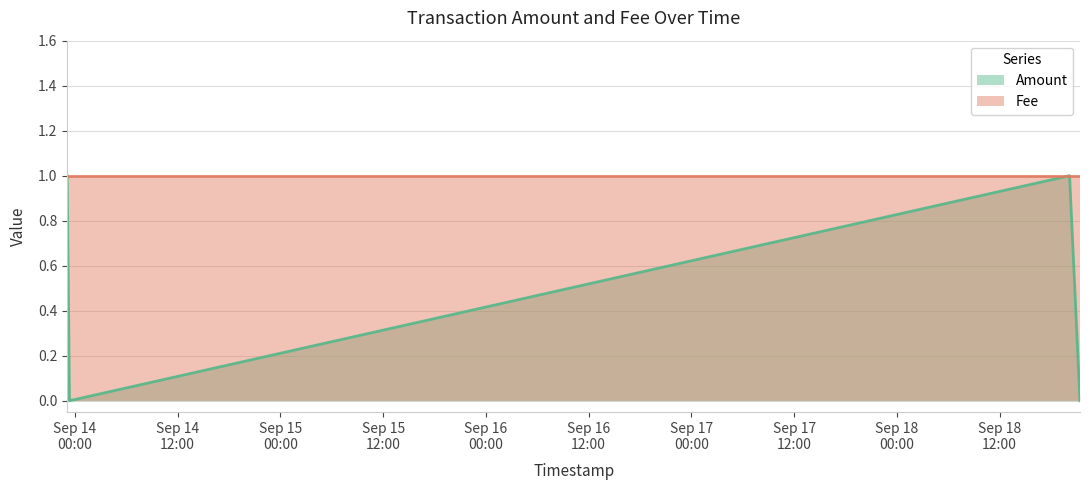

List the labels in order of value, largest first.

2017-09-13 23:05:59, 2017-09-18 20:10:49, 2017-09-13 23:21:57, 2017-09-18 21:23:47